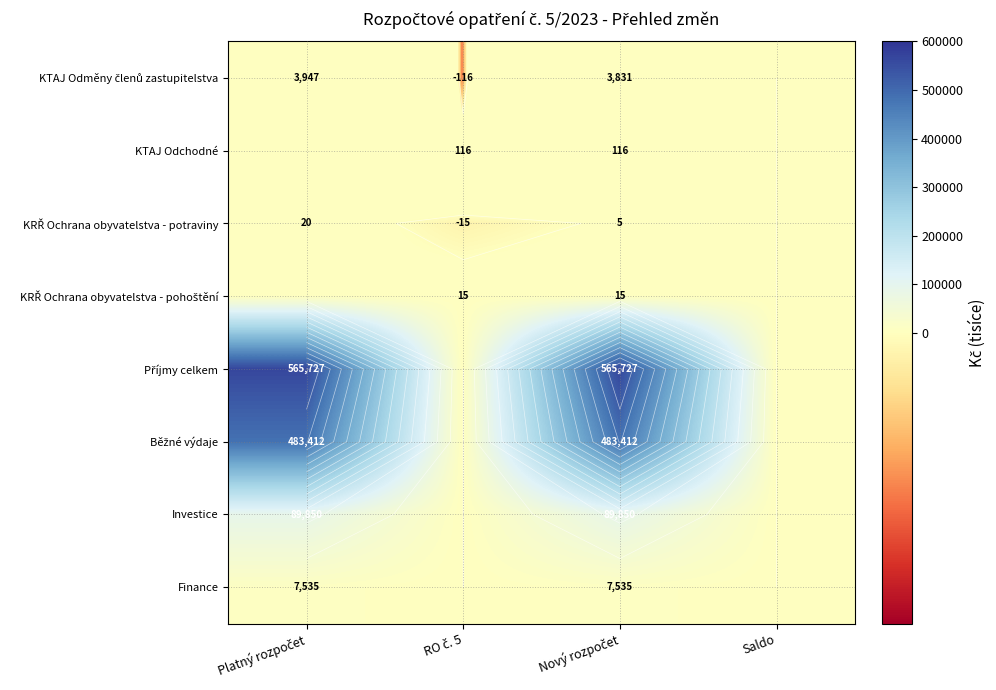

True or false: Investice has a value of -30442.1 at RO č. 5.

False